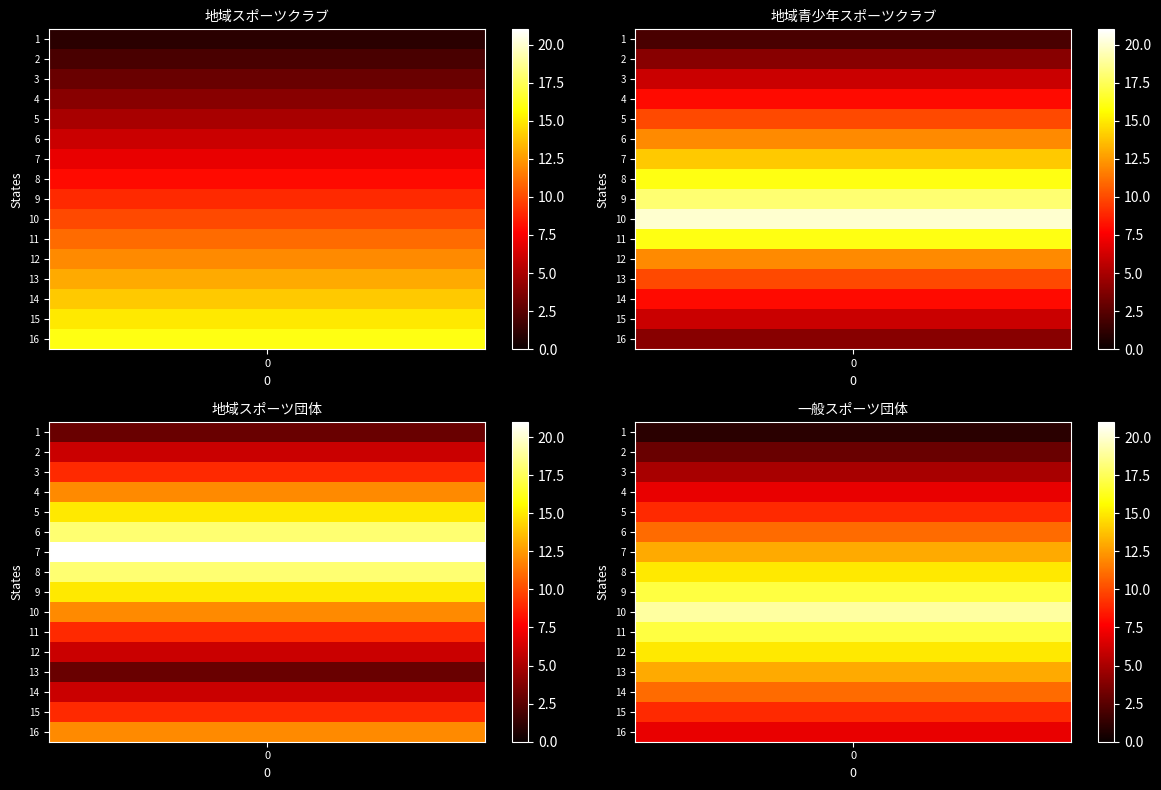

Is it true that 地域青少年スポーツクラブ equals 6 at 3?

True